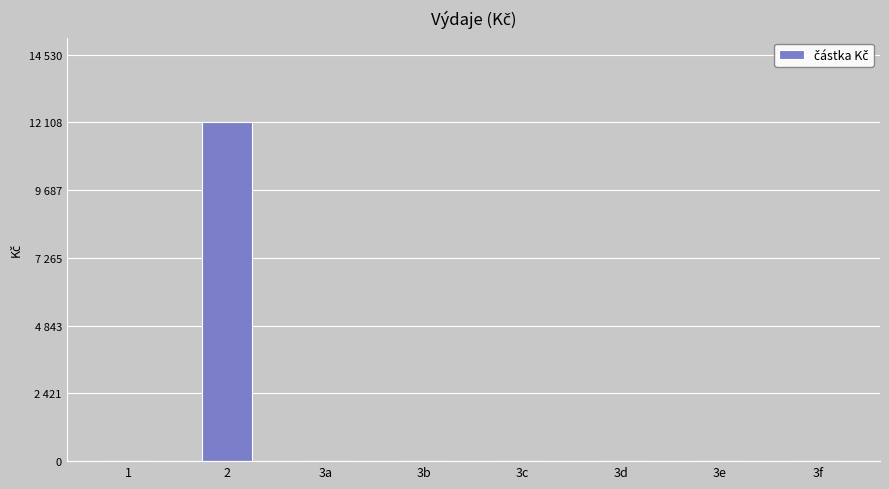

Are the bars horizontal?

No